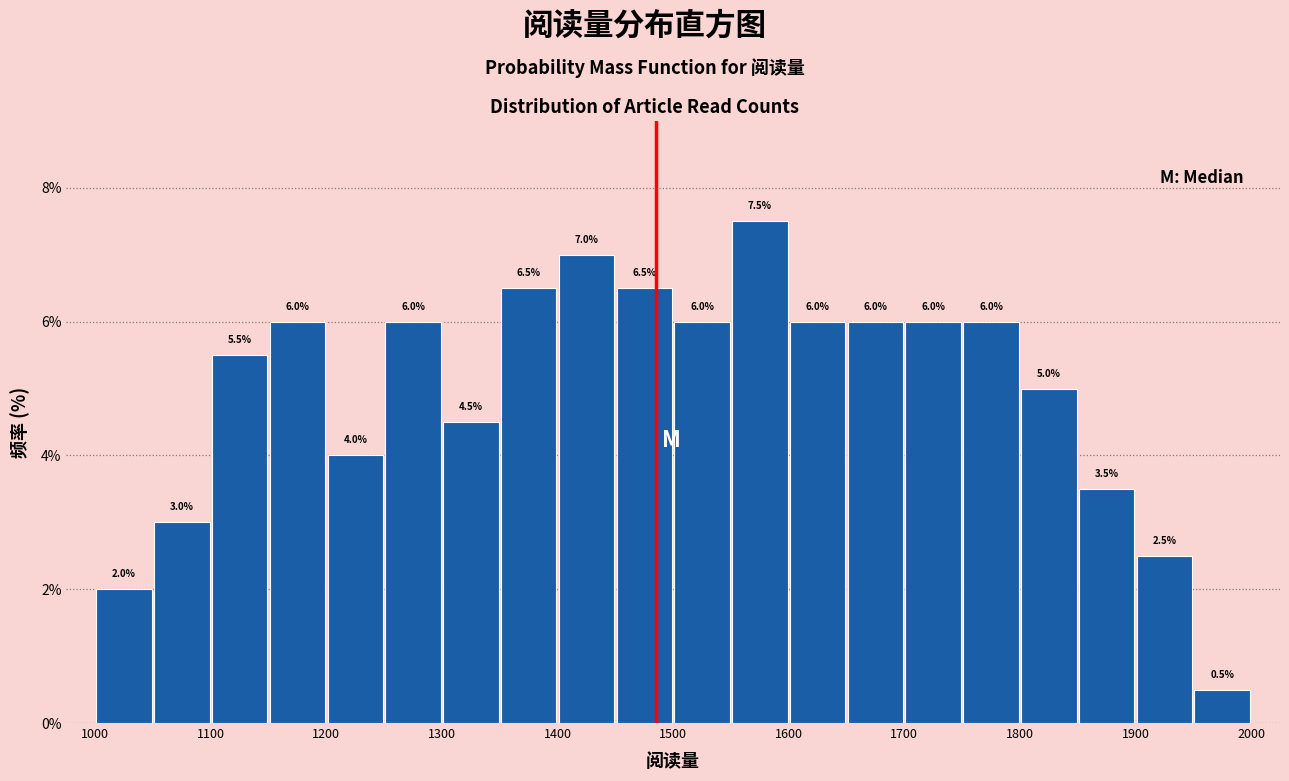

Reading left to right, transcribe this chart: for each bar, give the range it covers on the x-axis and its height.

1000 to 1050: 2.0
1050 to 1100: 3.0
1100 to 1150: 5.5
1150 to 1200: 6.0
1200 to 1250: 4.0
1250 to 1300: 6.0
1300 to 1350: 4.5
1350 to 1400: 6.5
1400 to 1450: 7.0
1450 to 1500: 6.5
1500 to 1550: 6.0
1550 to 1600: 7.5
1600 to 1650: 6.0
1650 to 1700: 6.0
1700 to 1750: 6.0
1750 to 1800: 6.0
1800 to 1850: 5.0
1850 to 1900: 3.5
1900 to 1950: 2.5
1950 to 2000: 0.5